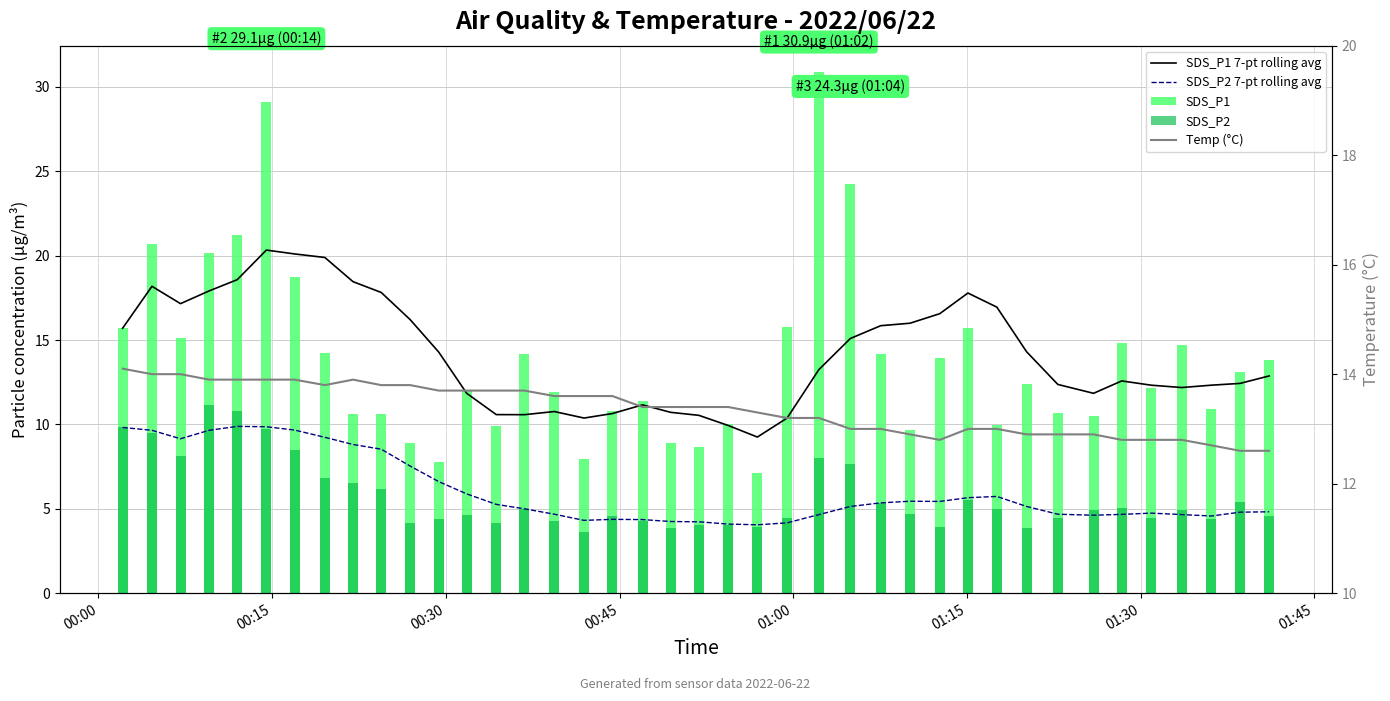

Does the chart contain stacked bars?

No